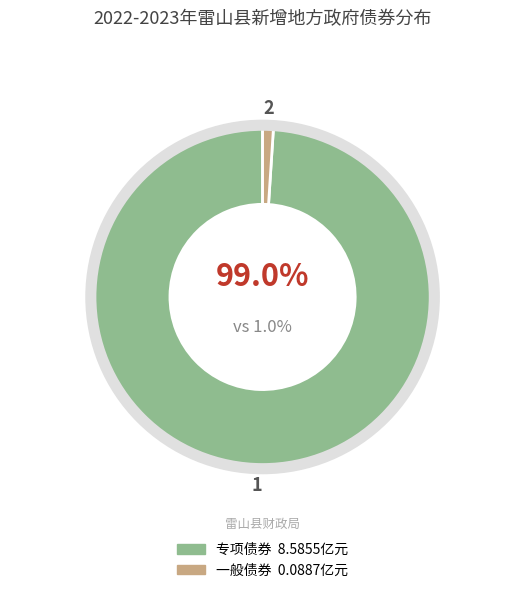

Which category has the smallest portion of the pie?

一般债券